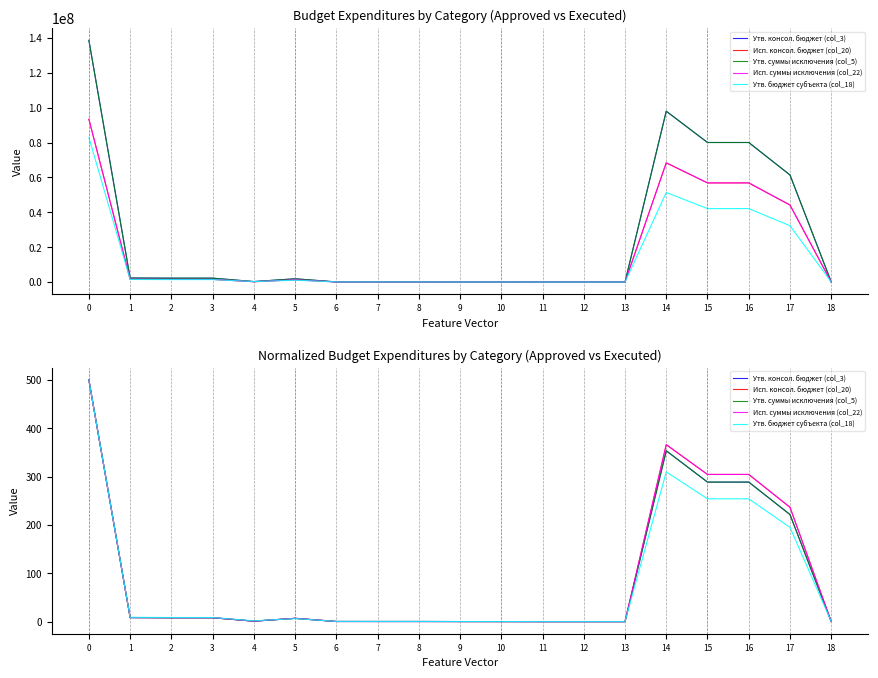

Between 9 and 10, which series saw the biggest shift?

Исп. консол. бюджет (col_20)